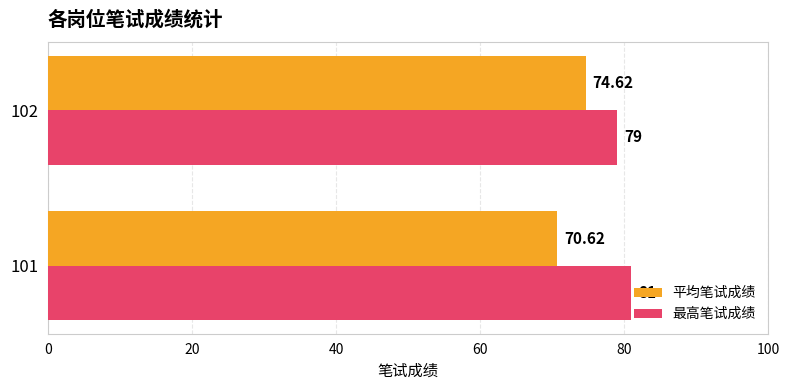

What is the lowest value of the 平均笔试成绩 series?

70.6